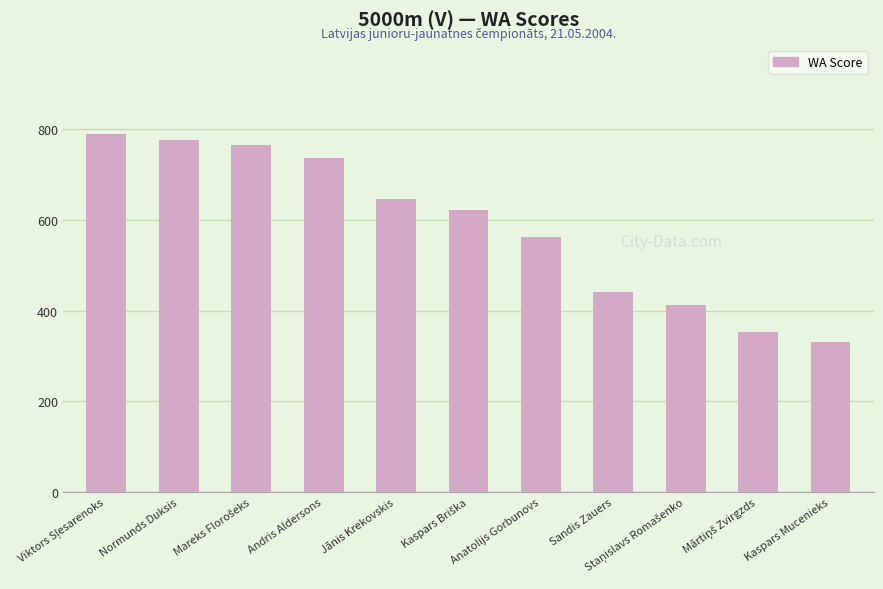

What is the label of the 4th bar from the left?

Andris Aldersons